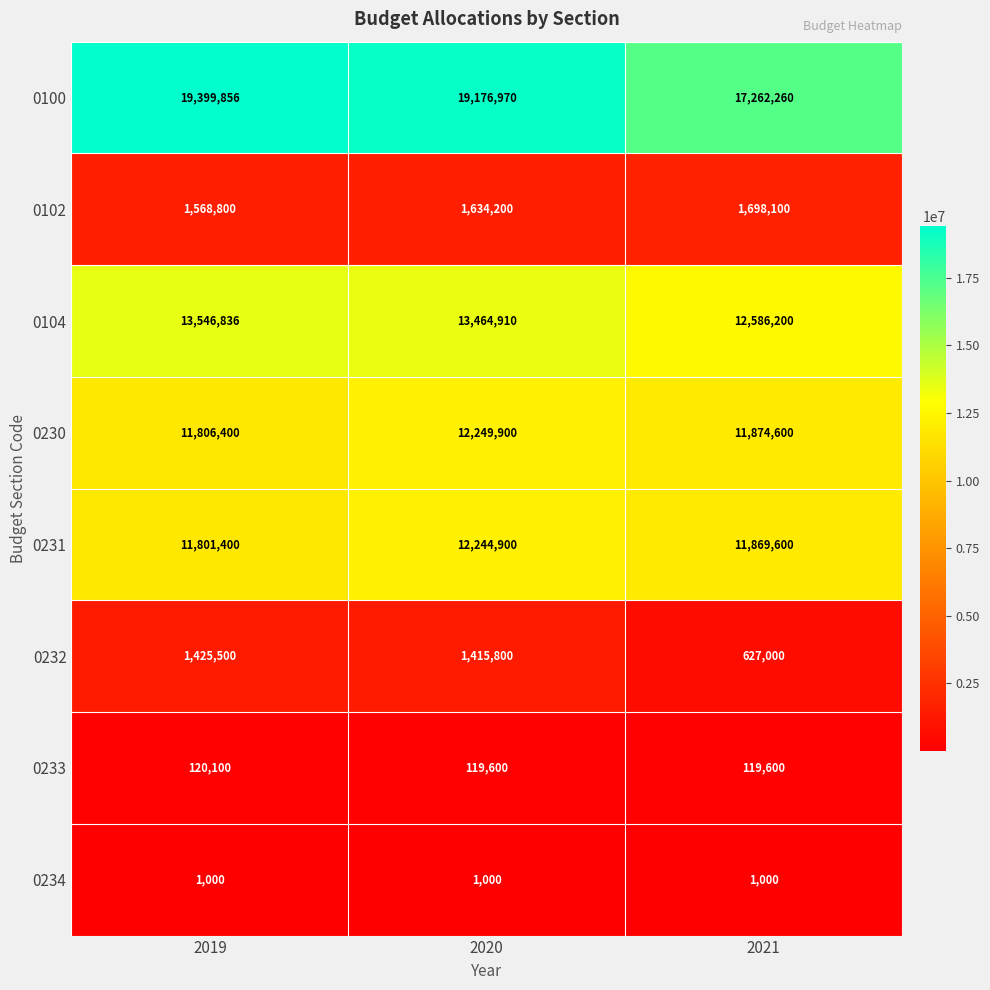

Reading right to left, list all the values displayed in this chart.

0100: 2021=17262260	2020=19176970	2019=19399856
0102: 2021=1698100	2020=1634200	2019=1568800
0104: 2021=12586200	2020=13464910	2019=13546836
0230: 2021=11874600	2020=12249900	2019=11806400
0231: 2021=11869600	2020=12244900	2019=11801400
0232: 2021=627000	2020=1415800	2019=1425500
0233: 2021=119600	2020=119600	2019=120100
0234: 2021=1000	2020=1000	2019=1000